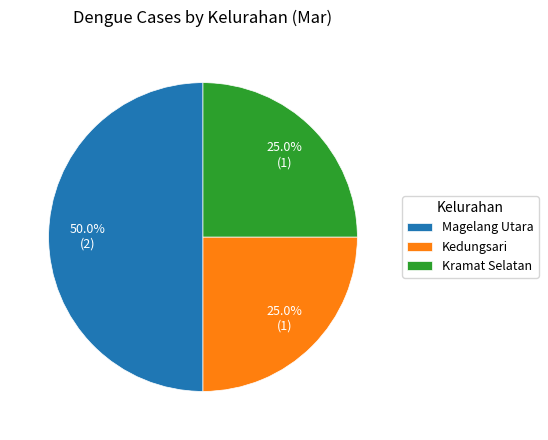

Which category has the biggest portion of the pie?

Magelang Utara